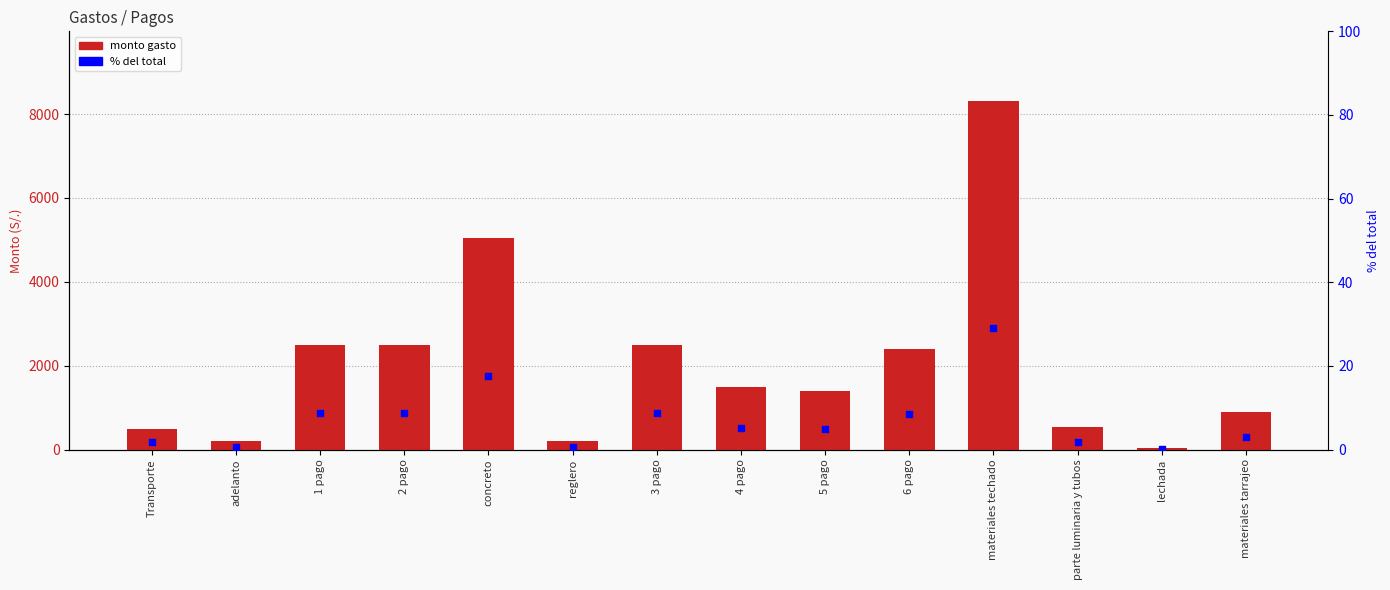

Which series reaches the maximum Y coordinate?

monto gasto